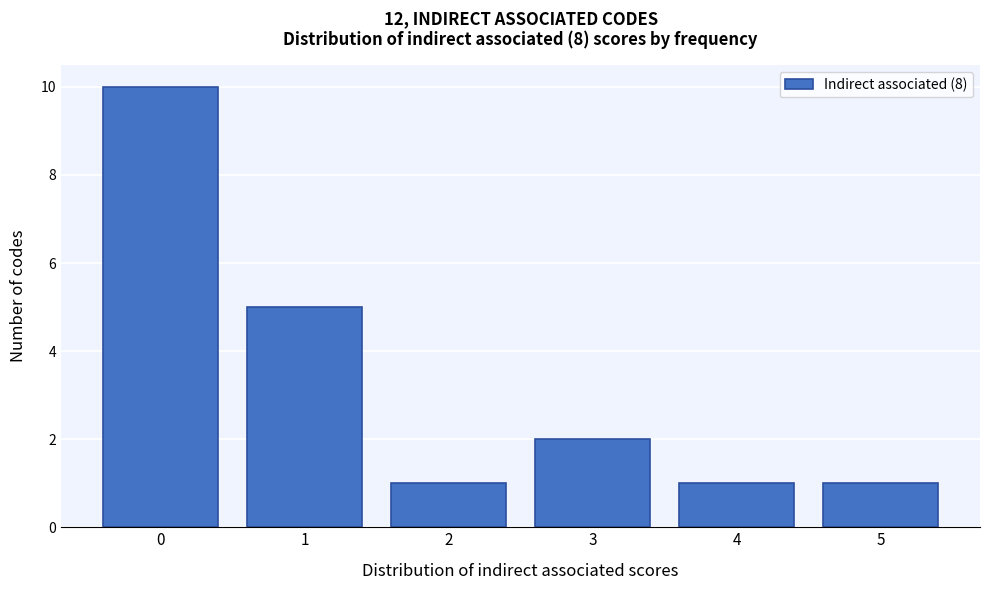

Which range on the x-axis has the tallest bar?

-0.5 to 0.5